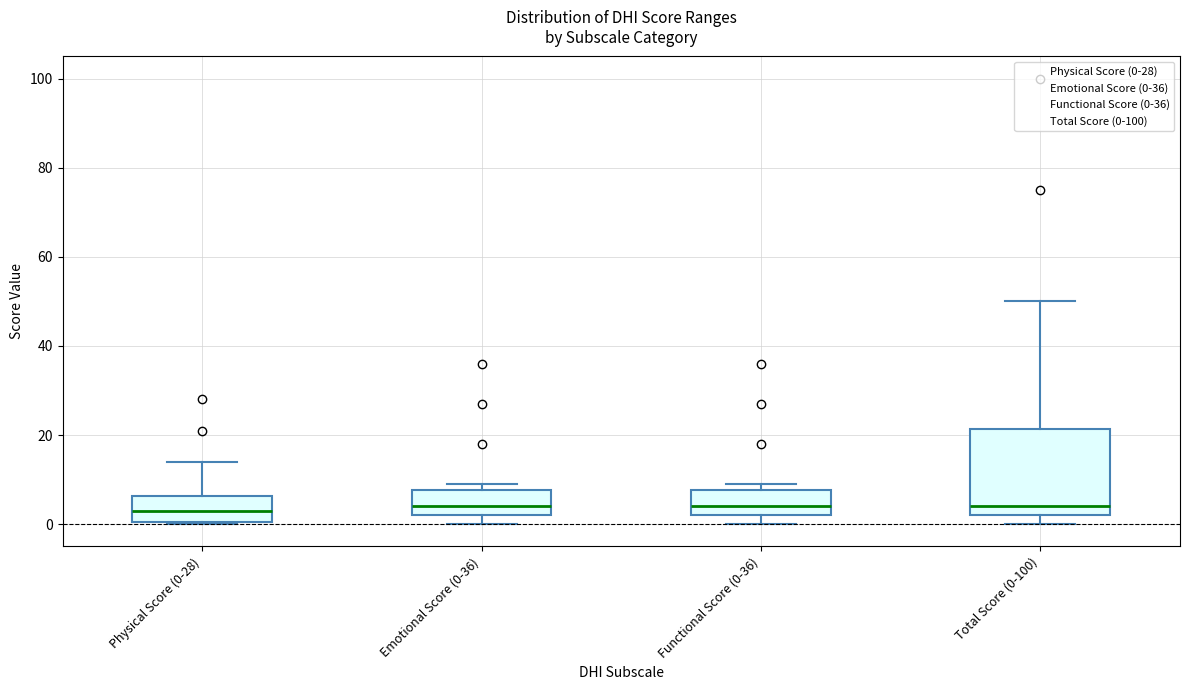

Reading left to right, transcribe this box plot: for each box, give where its median line is, the range the box spans, and where its two whiskers end, as read against the y-axis. The values are not printed on the chart, so give them approximately, as read against the axis.

Physical Score (0-28): median 4, box 0 to 6, whiskers 0 to 14
Emotional Score (0-36): median 4, box 2 to 8, whiskers 0 to 10
Functional Score (0-36): median 4, box 2 to 8, whiskers 0 to 10
Total Score (0-100): median 4, box 2 to 22, whiskers 0 to 50